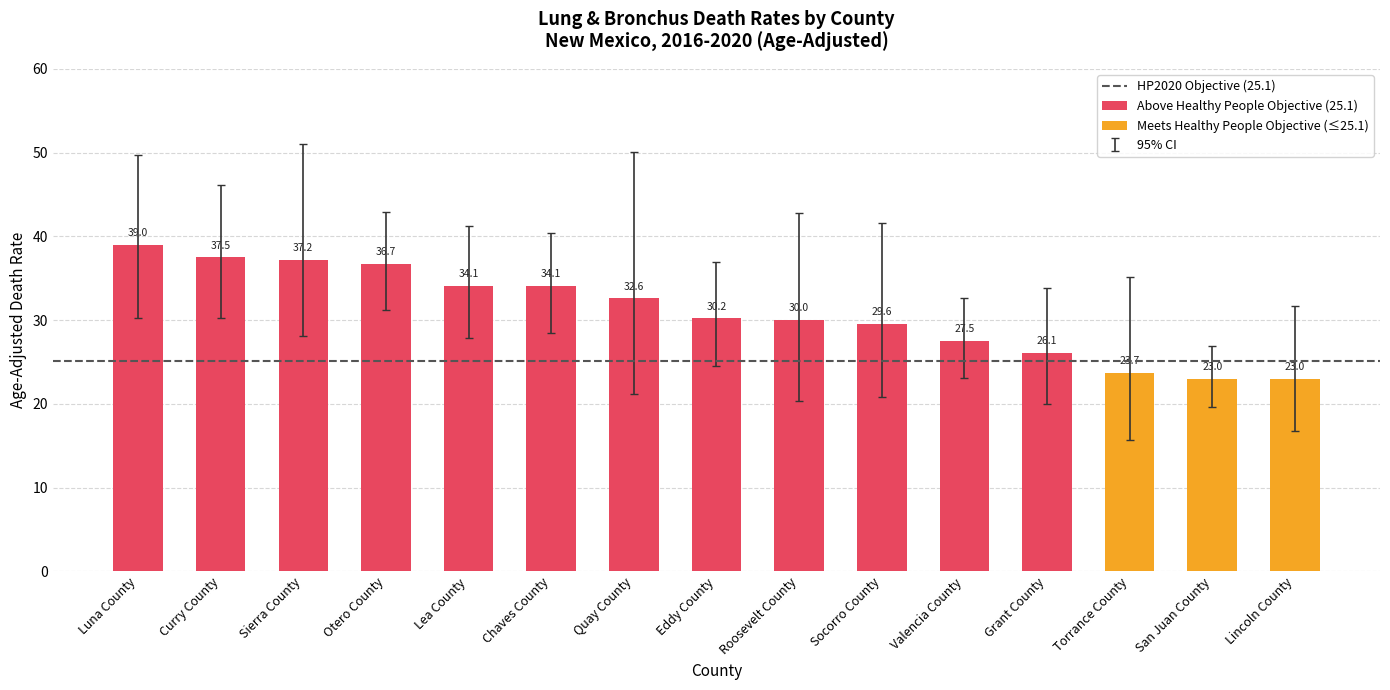

At which category is the sum across all series the highest?

Luna County